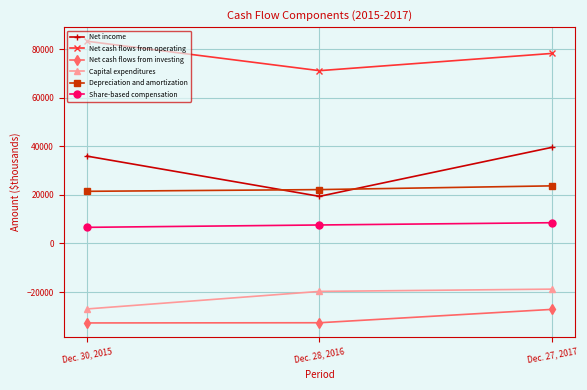

What is the spread (max minus min) of values at Dec. 27, 2017?

105416